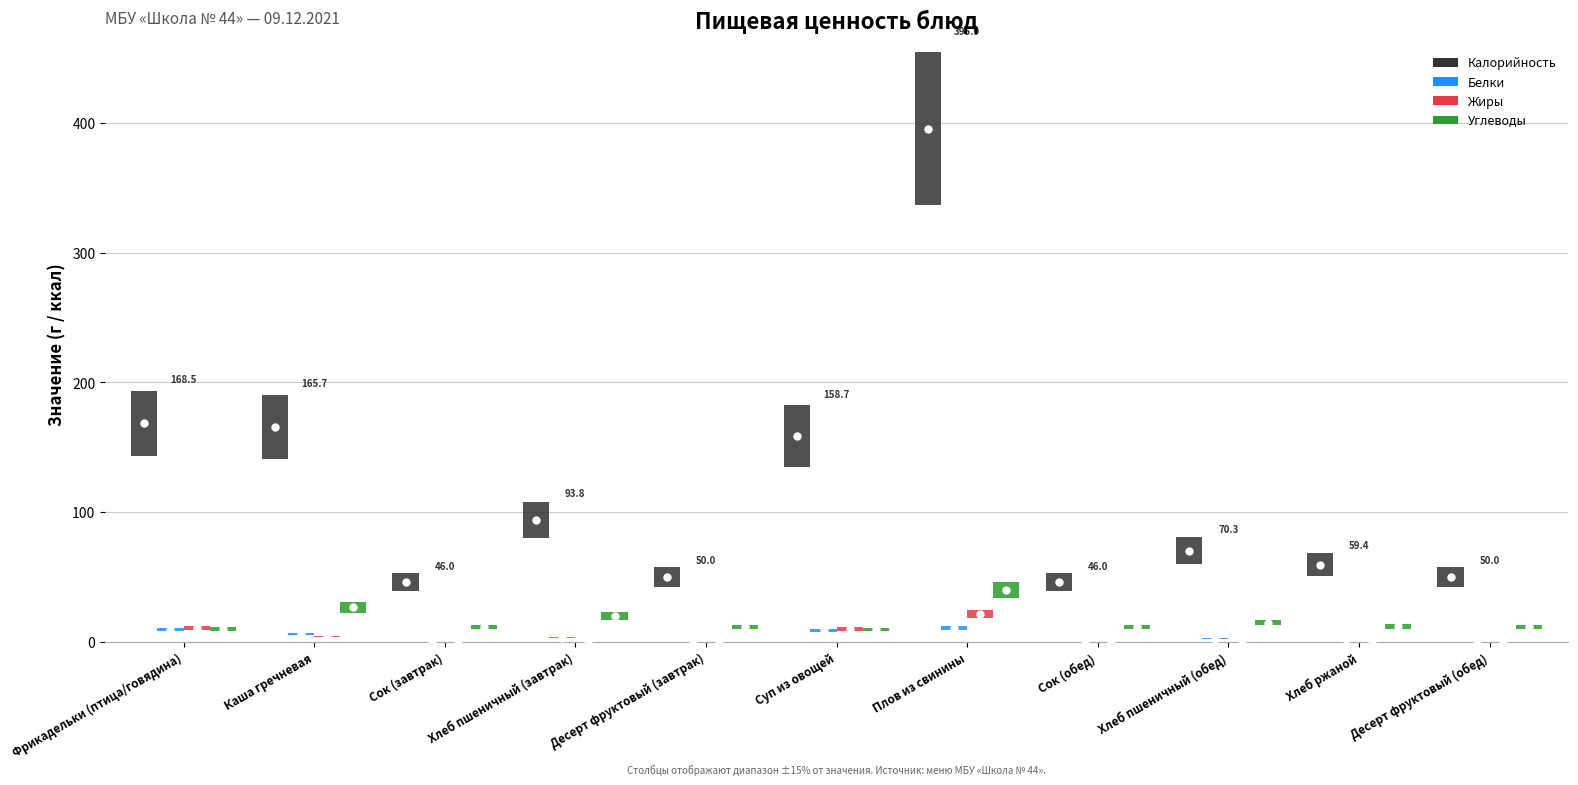

True or false: Калорийность and Жиры intersect in this chart.

False